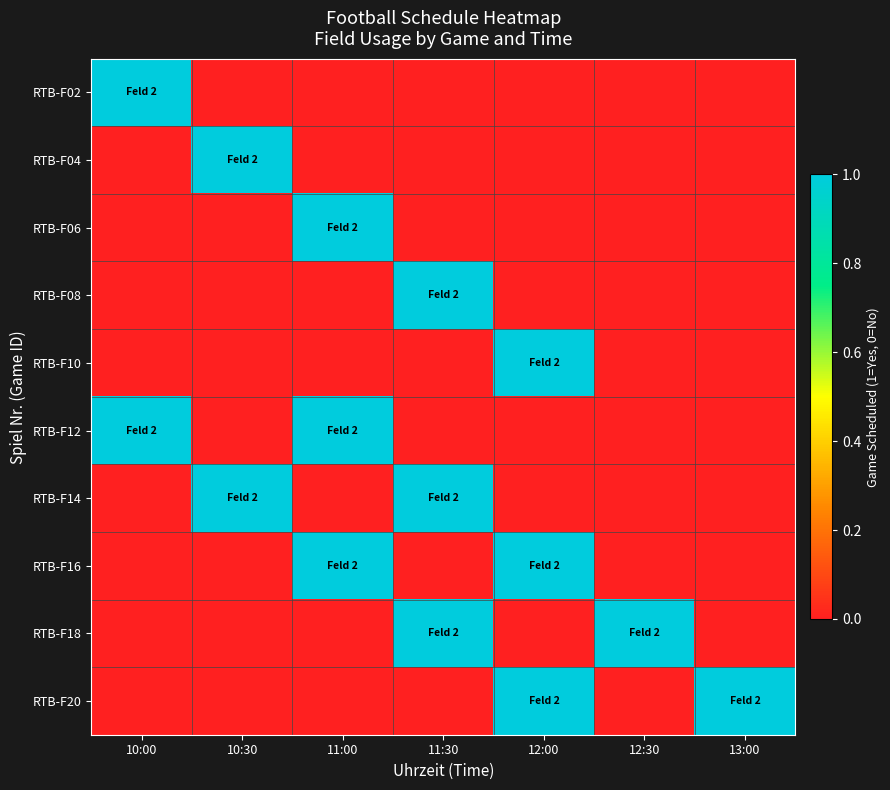

How many series are shown in this chart?

10